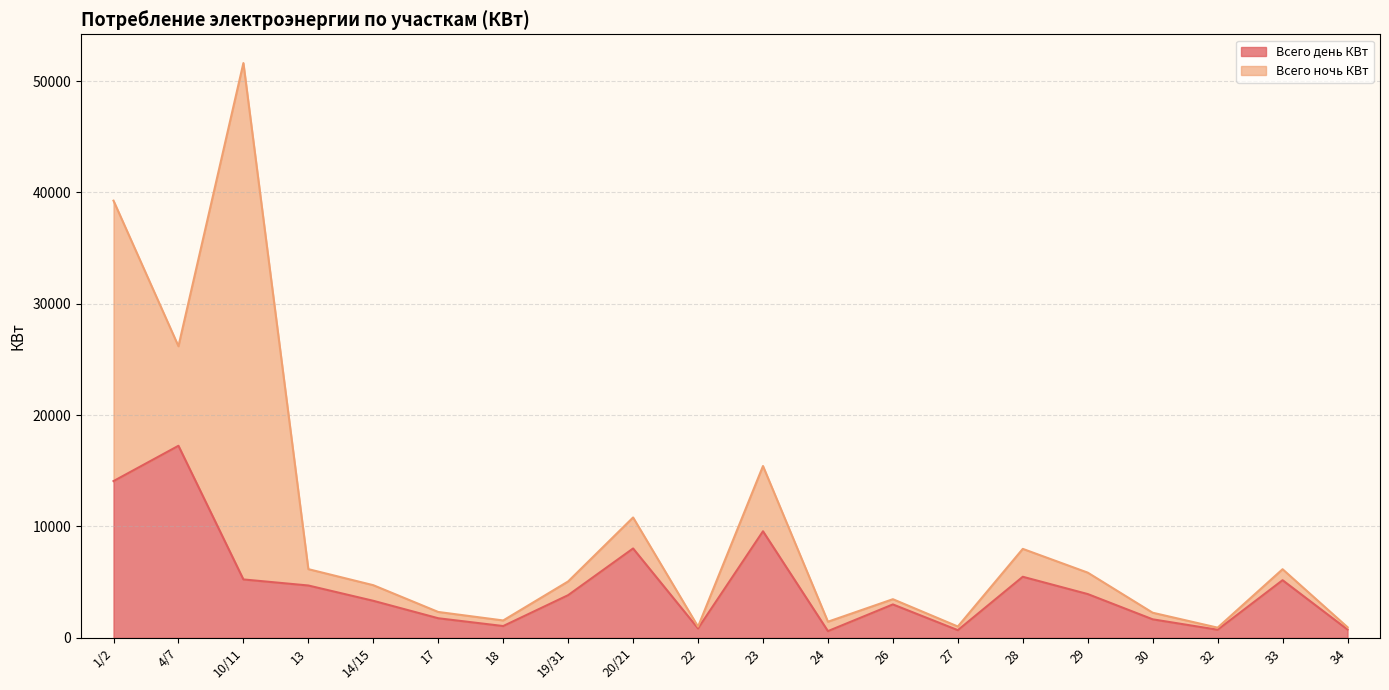

True or false: the data shows 3092.7 at 17.

False